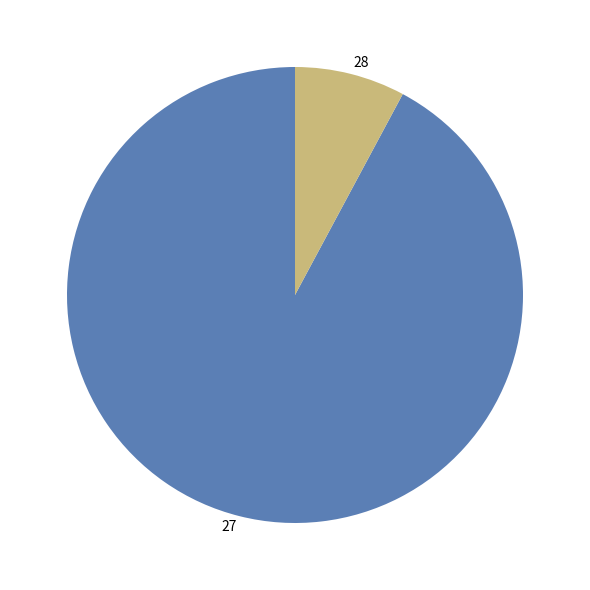

Rank the categories by value from highest to lowest.

27, 28